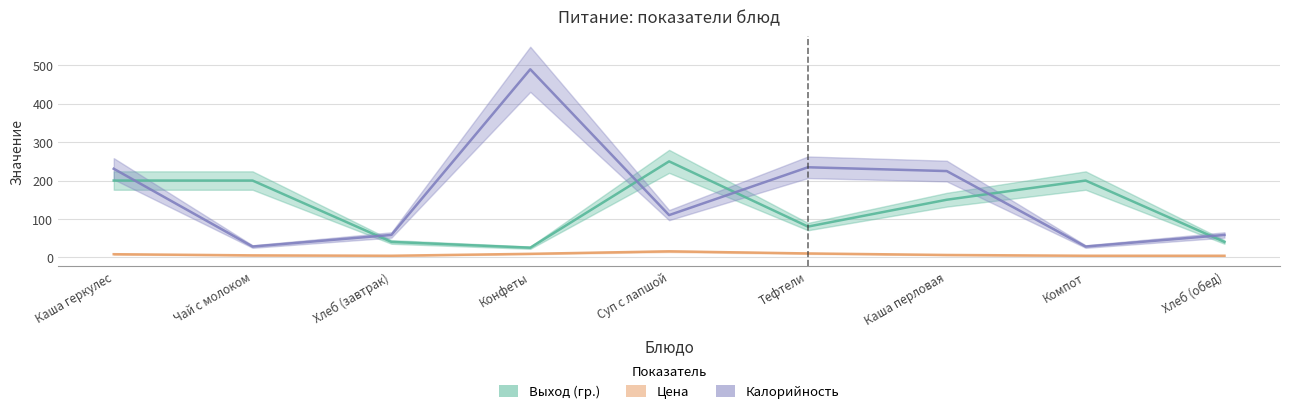

What is the total value across all series at Каша геркулес?

438.7